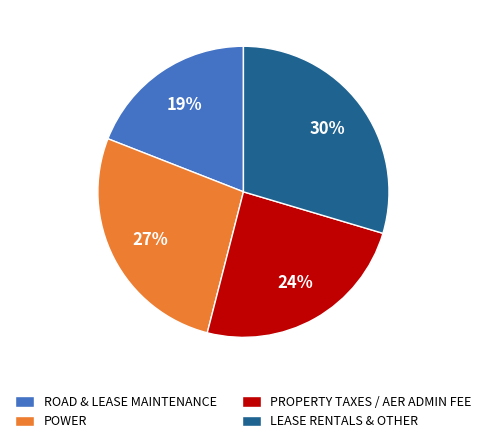

To the nearest percent, what percentage of the pie is LEASE RENTALS & OTHER?

30%